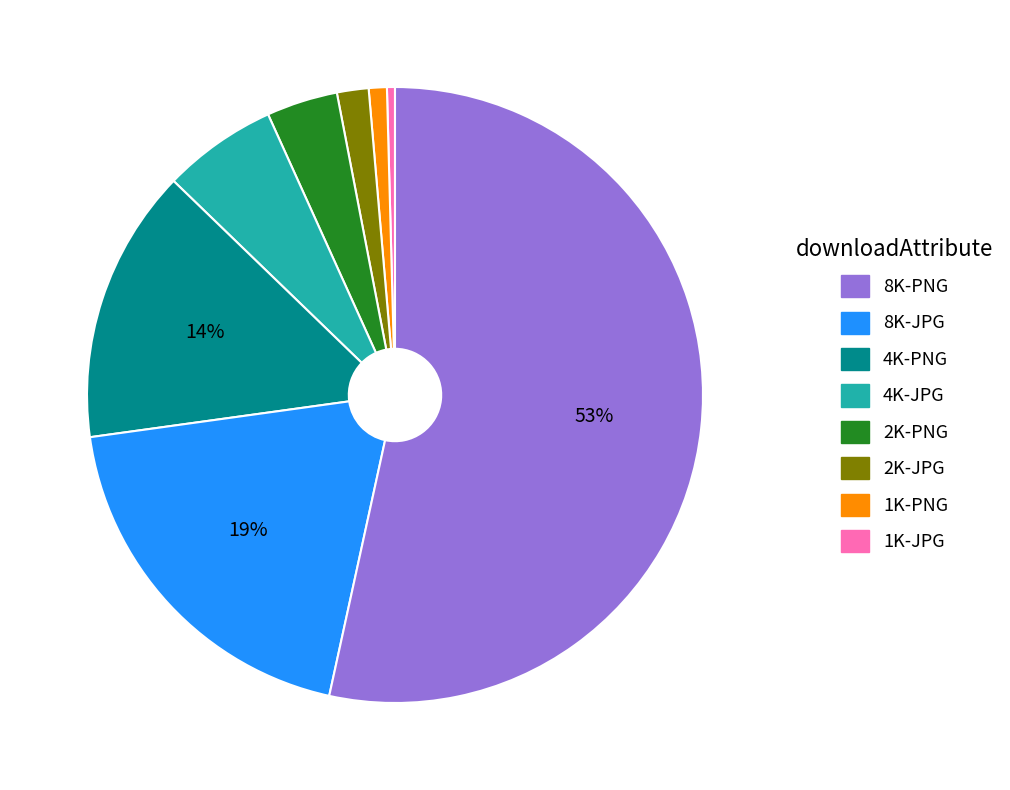

To the nearest percent, what is the average slice percentage?

12%